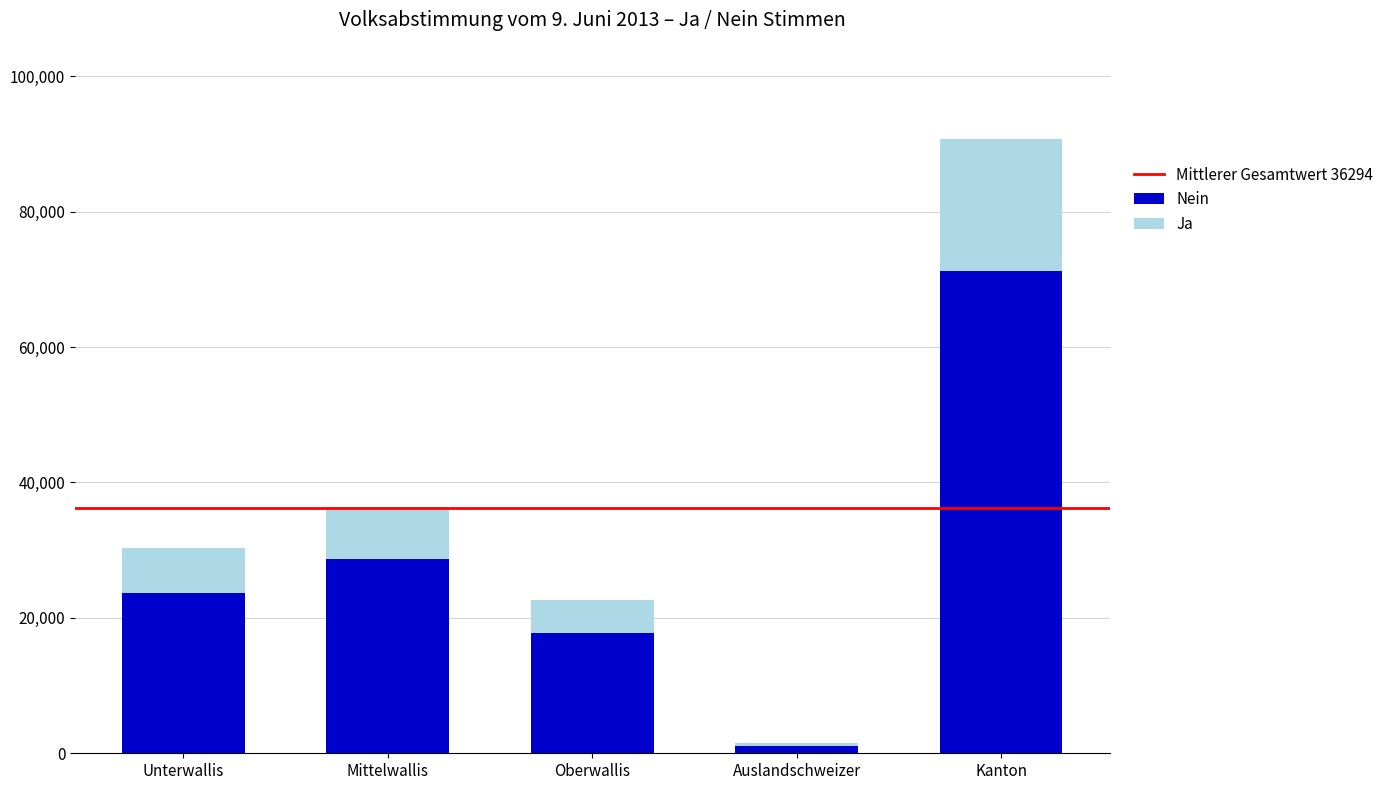

What is the total value across all series at Unterwallis?

30291